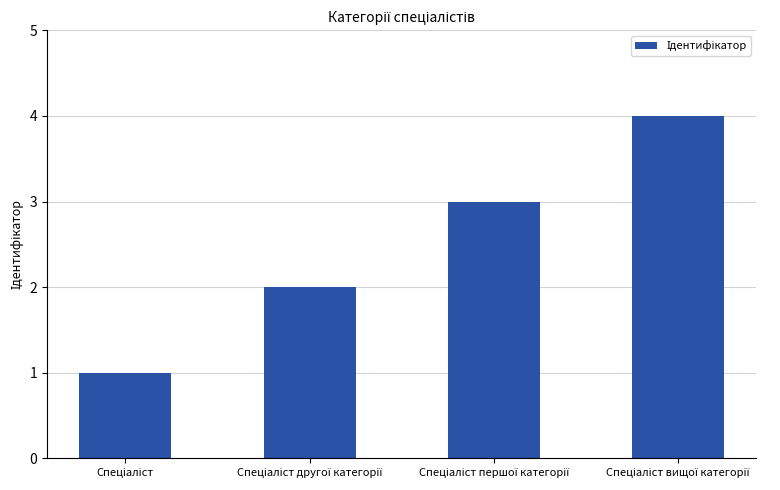

What is the difference between the maximum and minimum values?

3